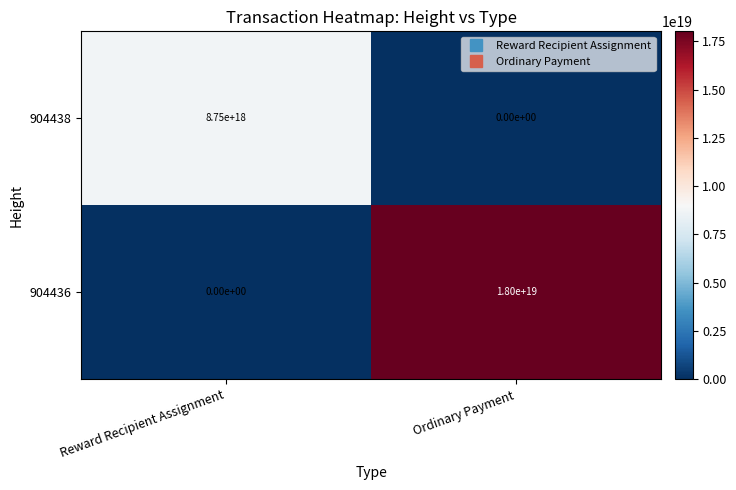

Is it true that 904436 equals -5687700000053690368 at Reward Recipient Assignment?

False